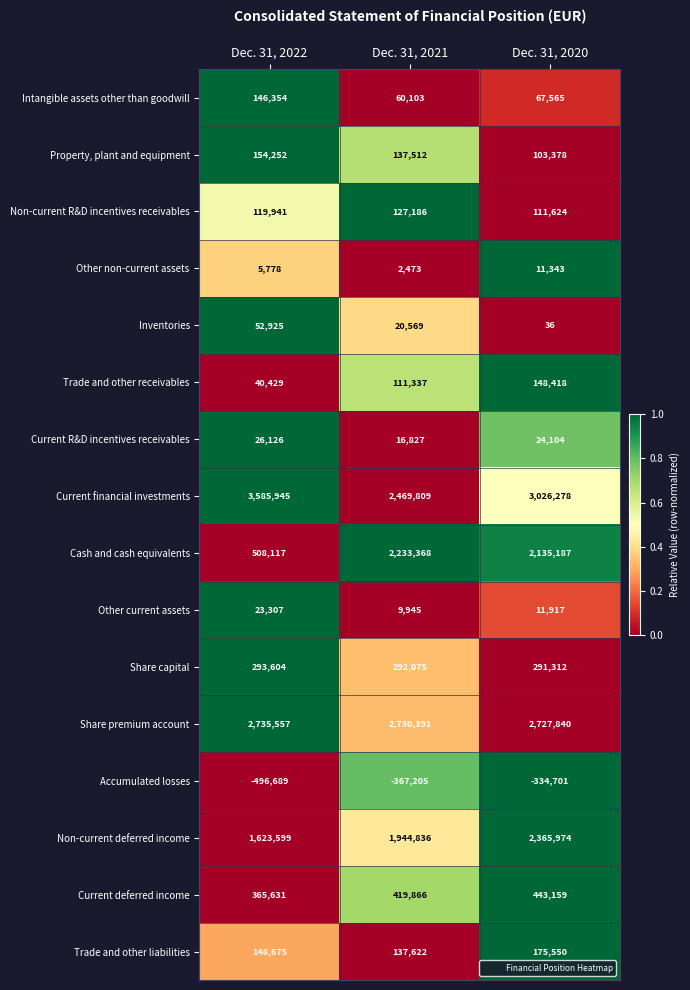

How many Non-current deferred income values are between 1623599 and 2365974?

3